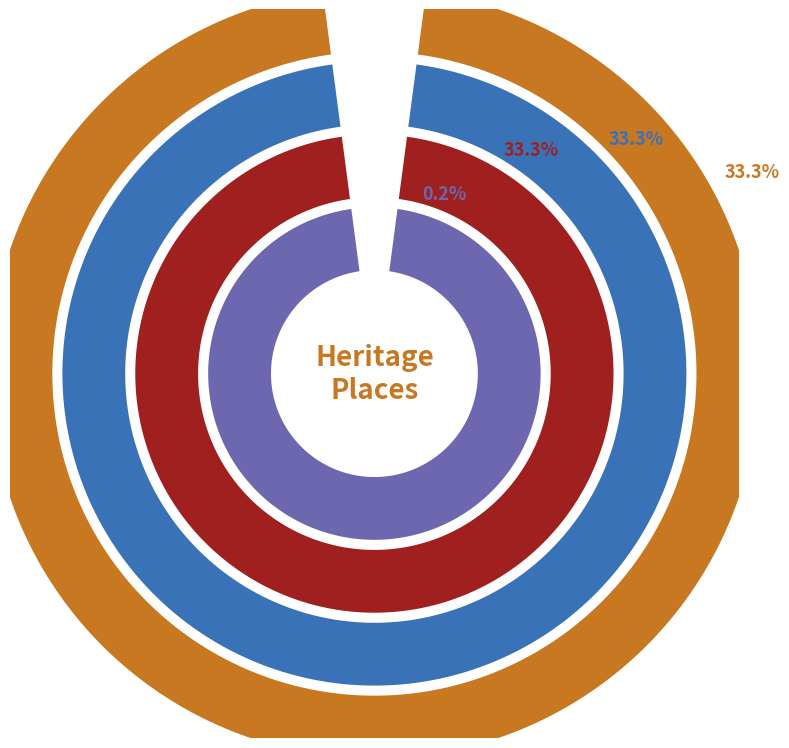

Count the number of slices in the pie.

4